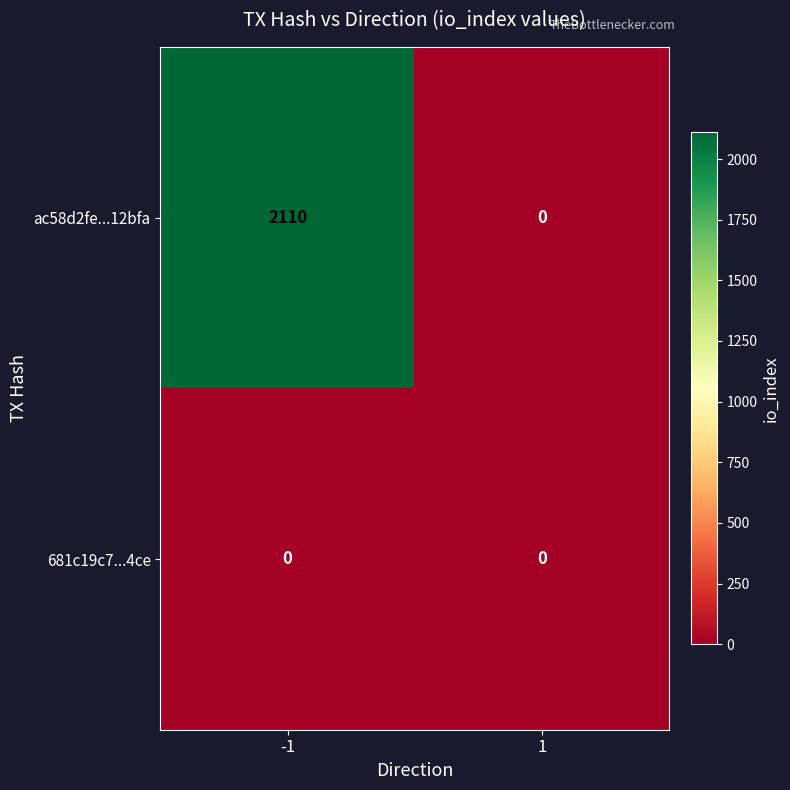

What is the approximate value of ac58d2fe...12bfa at -1, to the nearest 100?

2100